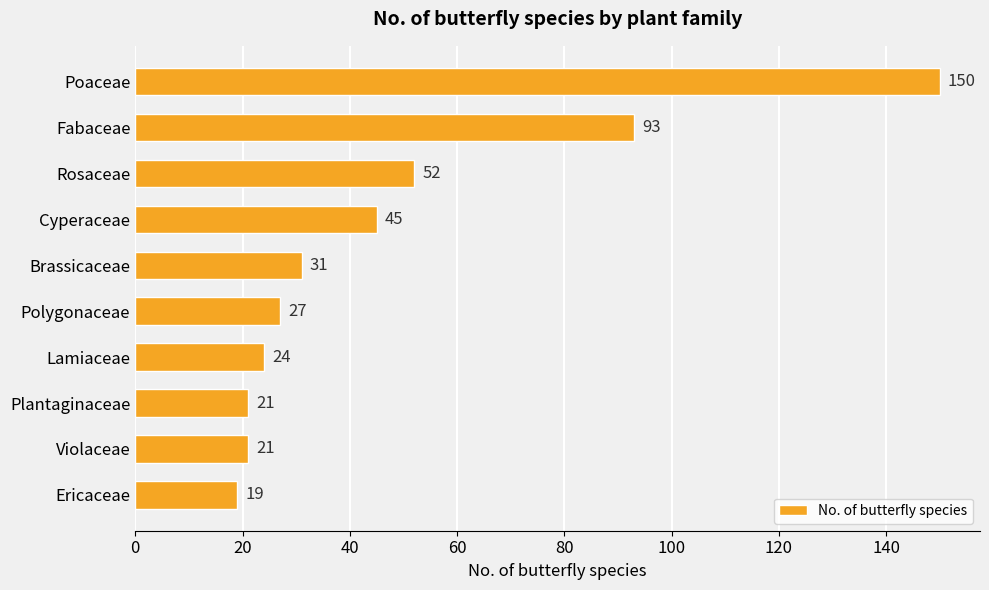

What is the label of the 5th bar from the top?

Brassicaceae